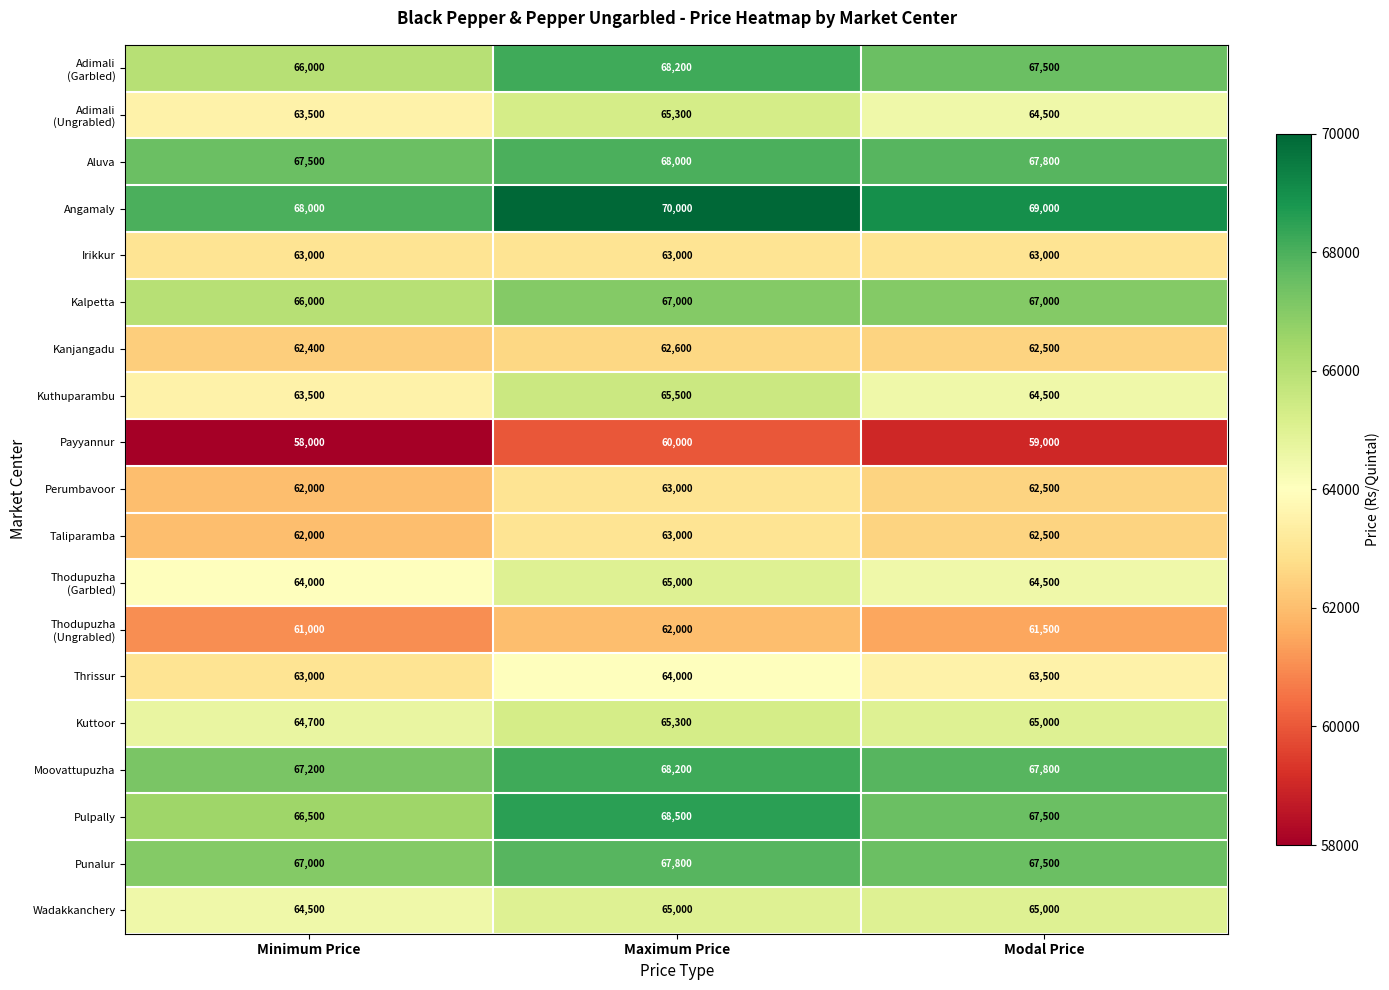

Which category has the highest value across all series?

Maximum Price